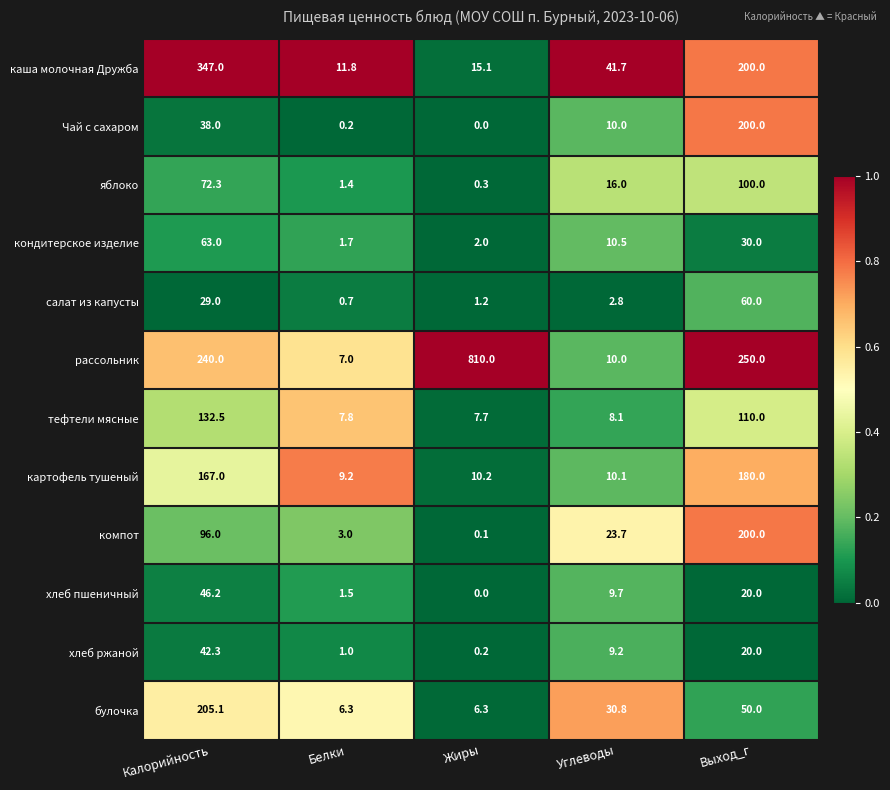

What is the difference between the булочка values at Калорийность and Жиры?

198.8